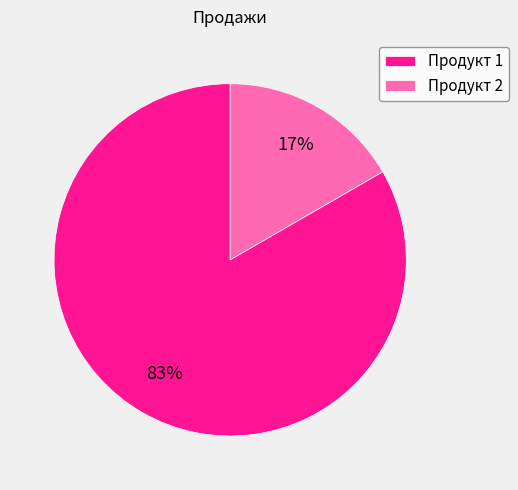

To the nearest percent, what percentage of the pie is Продукт 2?

17%